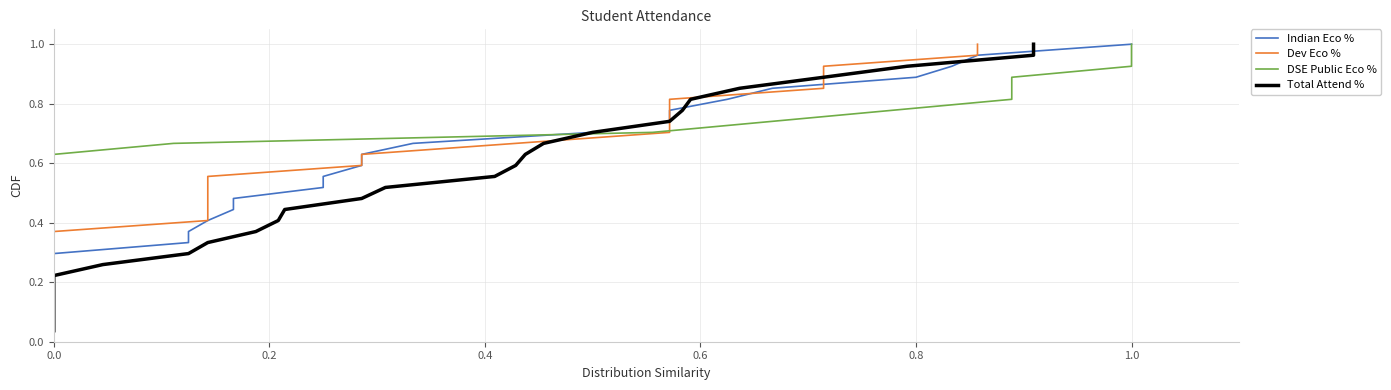

How many lines are shown in the chart?

4